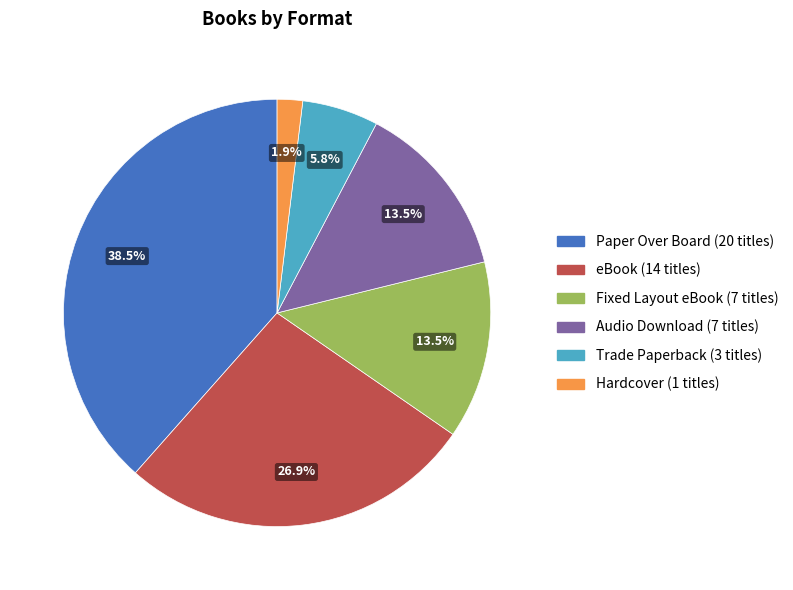

Combined, do Audio Download and Trade Paperback account for over 50%?

No